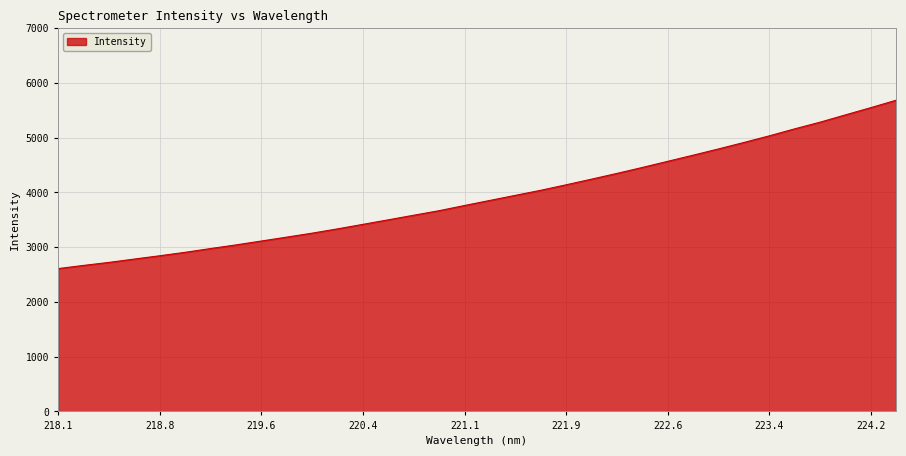

What is the greatest value displayed?

5685.0